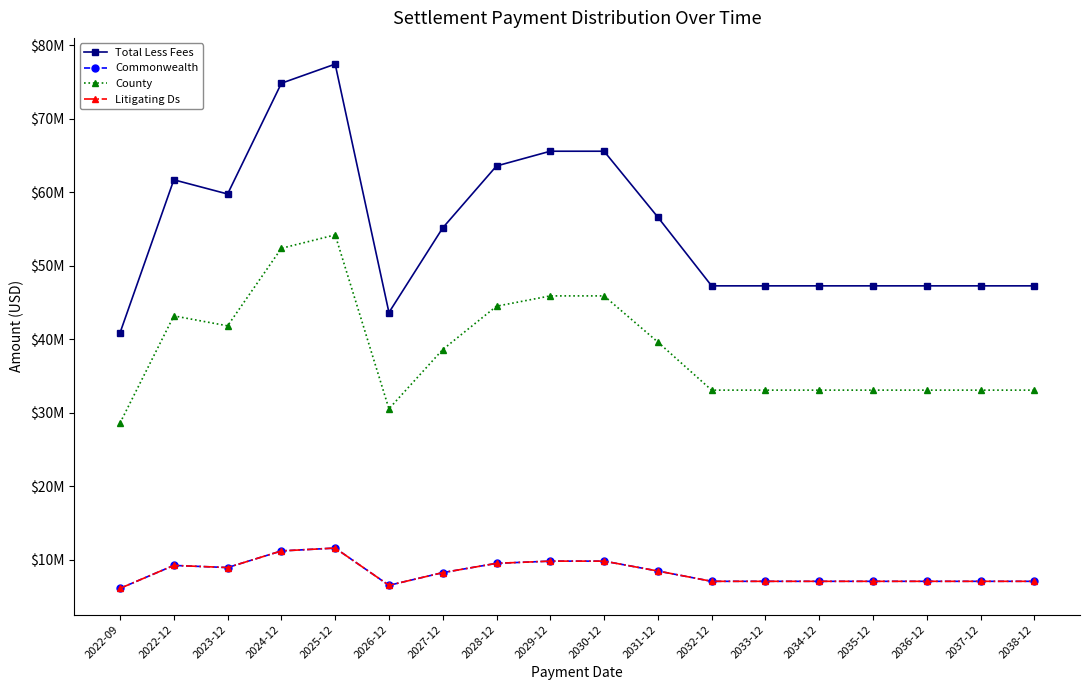

The County series shows 21151061.8 at 2036-12. True or false?

False